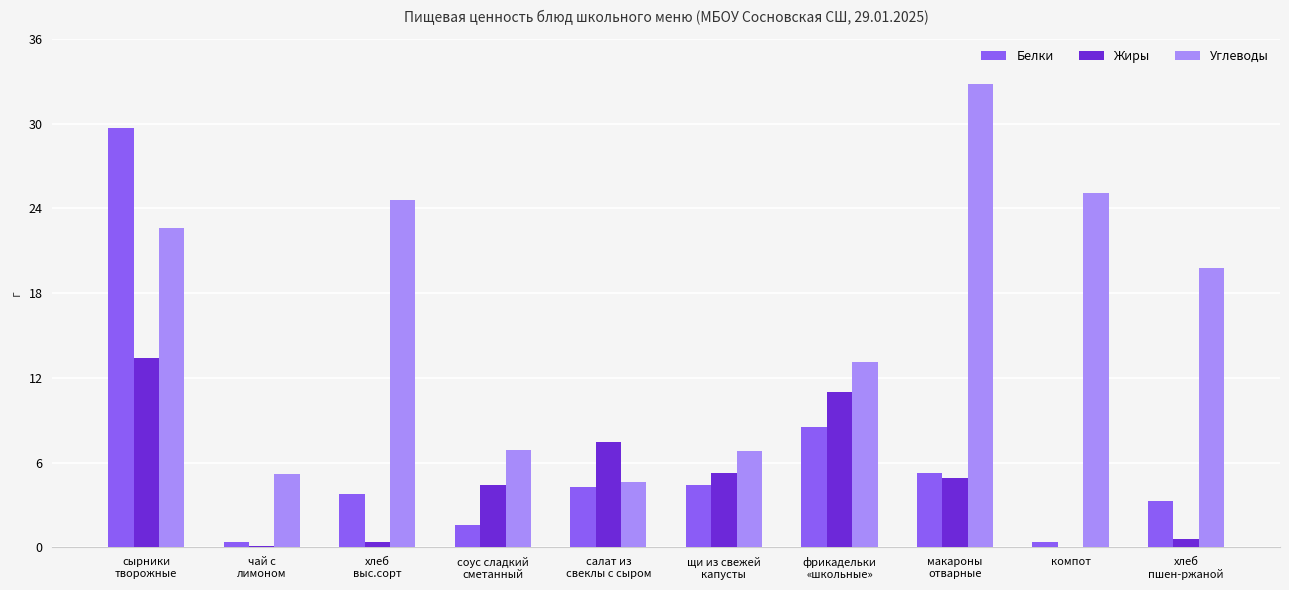

The Жиры series shows 0.0 at компот. True or false?

True